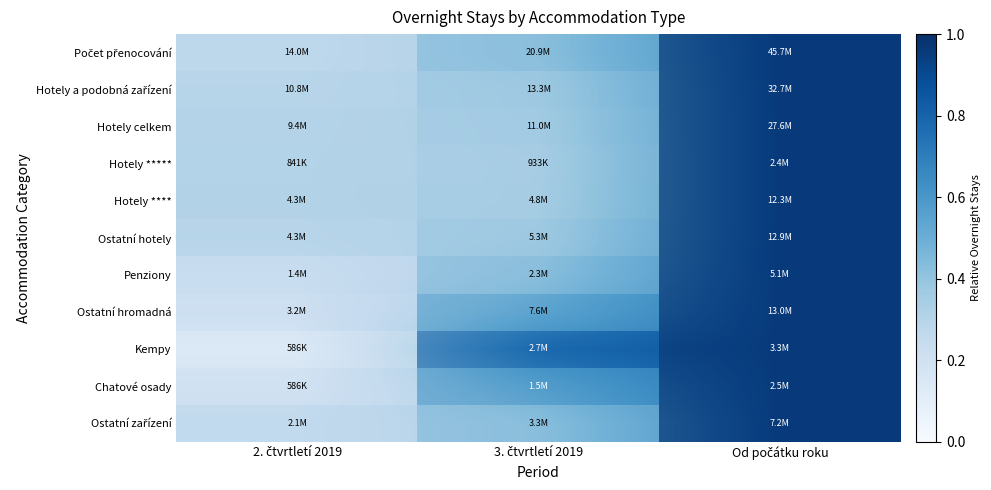

Which category has the highest value across all series?

Od počátku roku